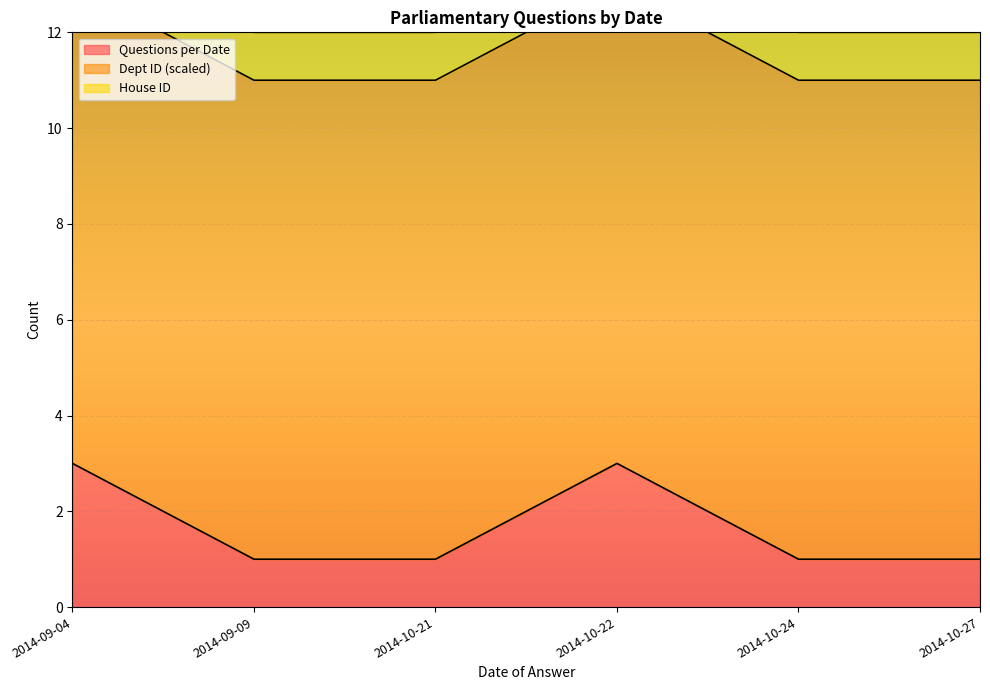

True or false: House ID and Questions per Date cross at least once.

False